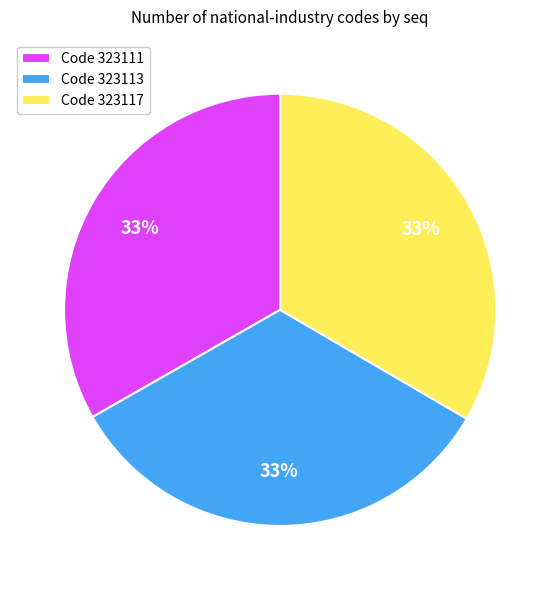

Approximately how many times larger is the value at Code 323111 compared to Code 323117?

1.0